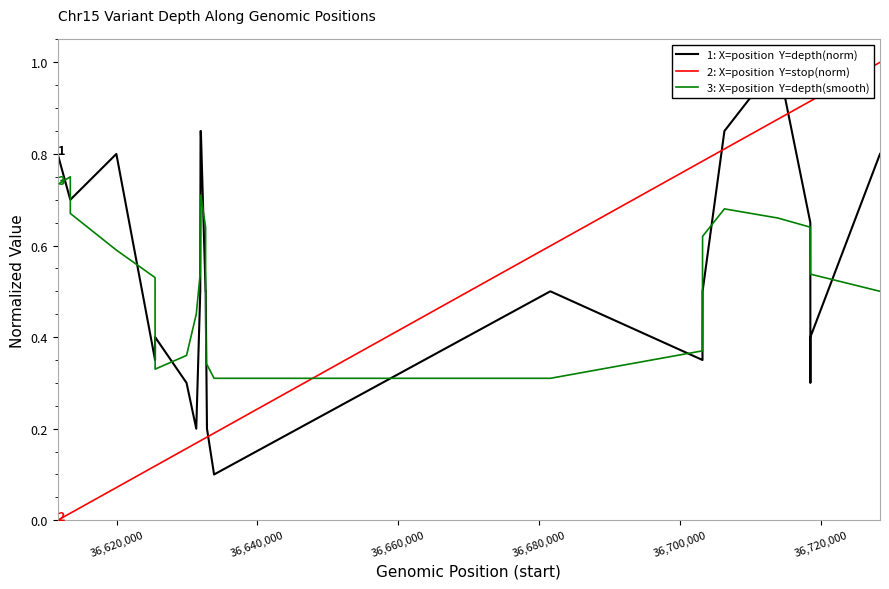

True or false: 3: X=position  Y=depth(smooth) and 1: X=position  Y=depth(norm) cross at least once.

True